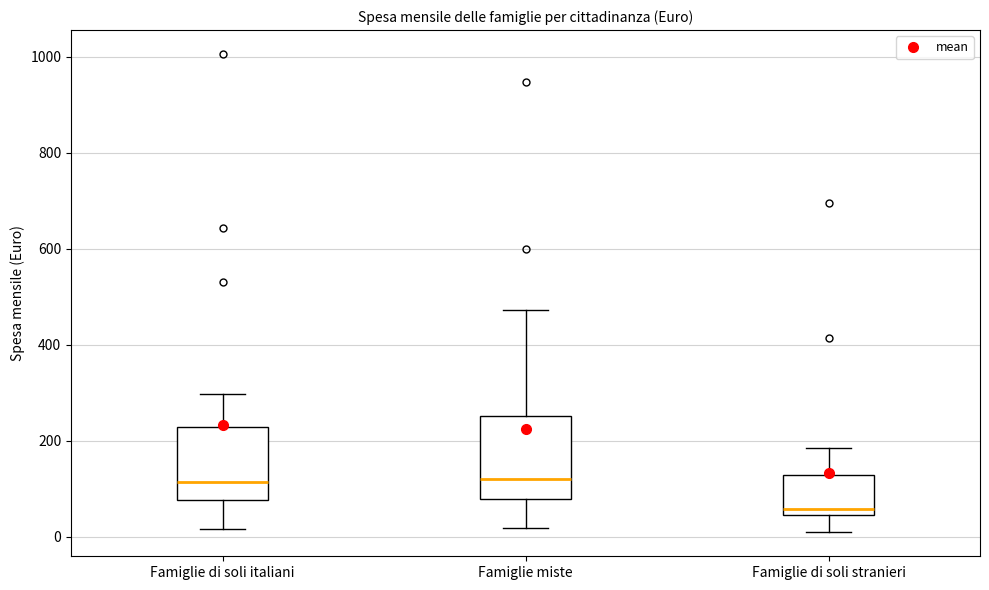

Reading left to right, read every box against the y-axis: the position of its median line, the range the box covers, and the ends of its whiskers. The values are not printed on the chart, so give them approximately, as read against the axis.

Famiglie di soli italiani: median 120, box 80 to 220, whiskers 20 to 300
Famiglie miste: median 120, box 80 to 260, whiskers 20 to 480
Famiglie di soli stranieri: median 60, box 40 to 120, whiskers 0 to 180